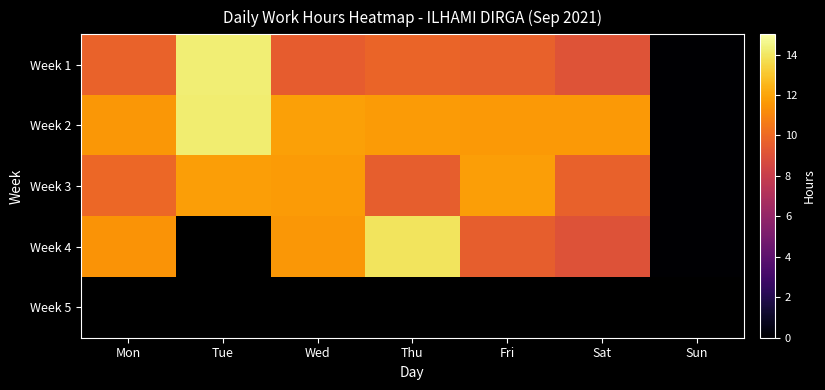

What is the maximum value for Week 1?

14.2